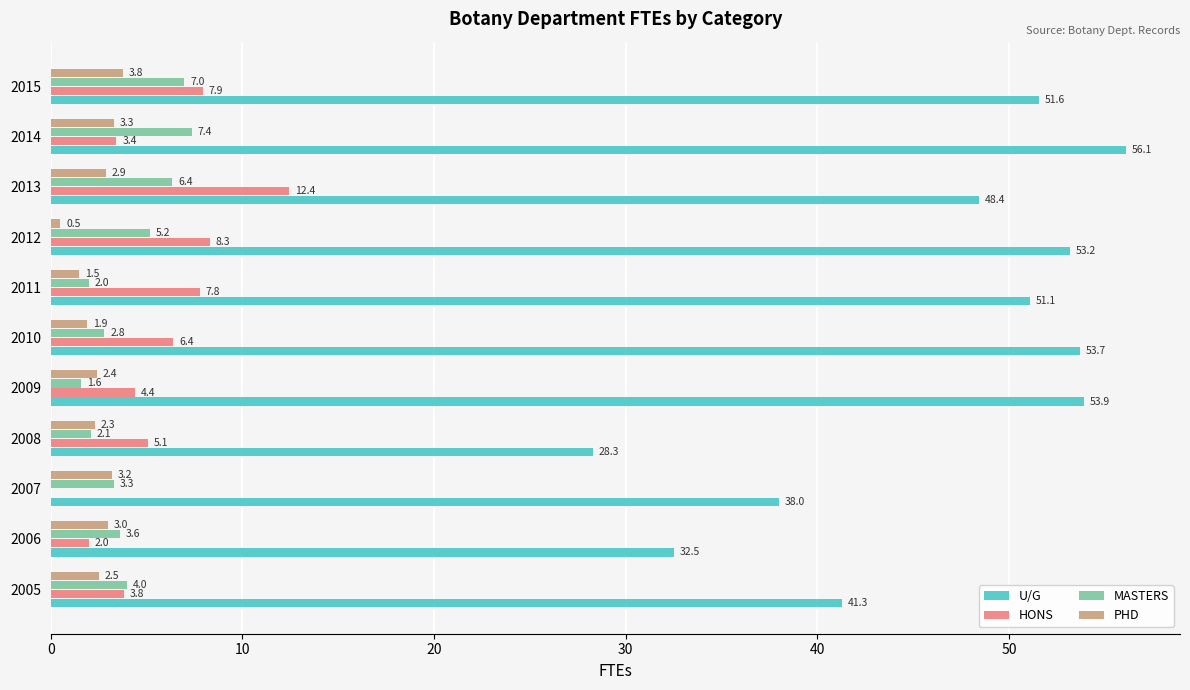

What value does the PHD series have at 2015?

3.8